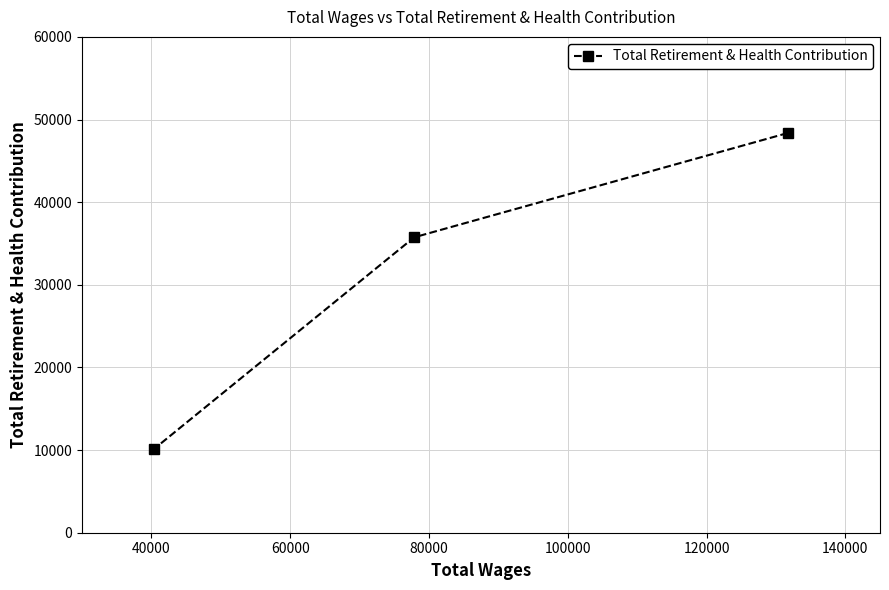

What is the greatest value displayed?

48369